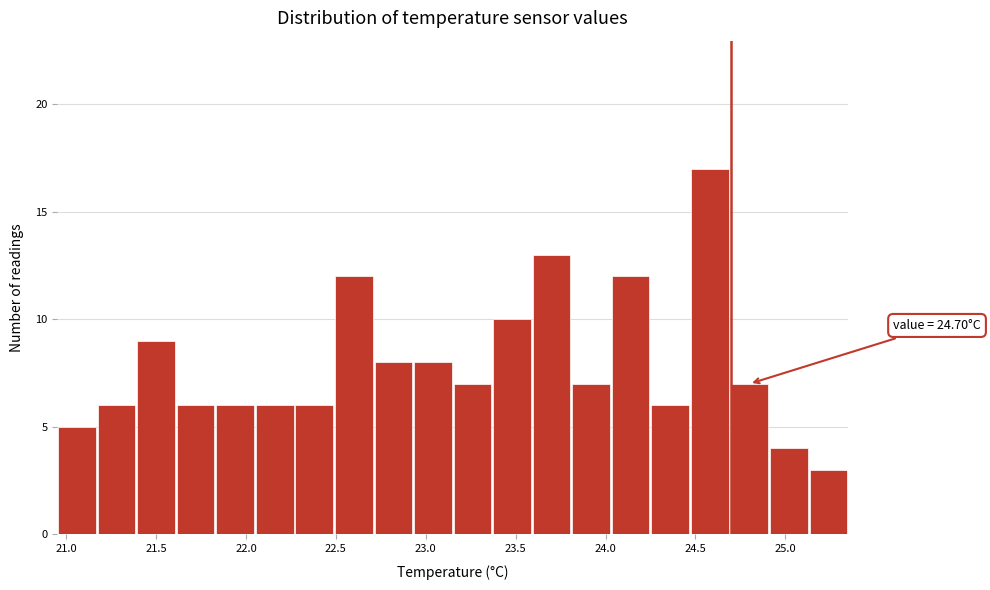

Which range on the x-axis has the tallest bar?

24.47 to 24.69